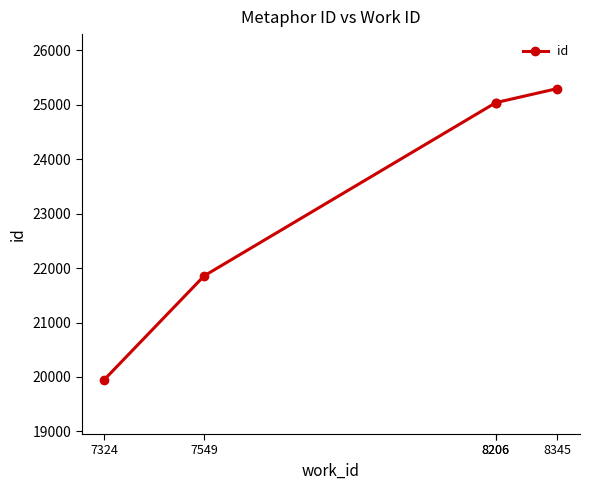

Reading left to right, transcribe all the data shown in this chart.

19952	21857	25036	25037	25296